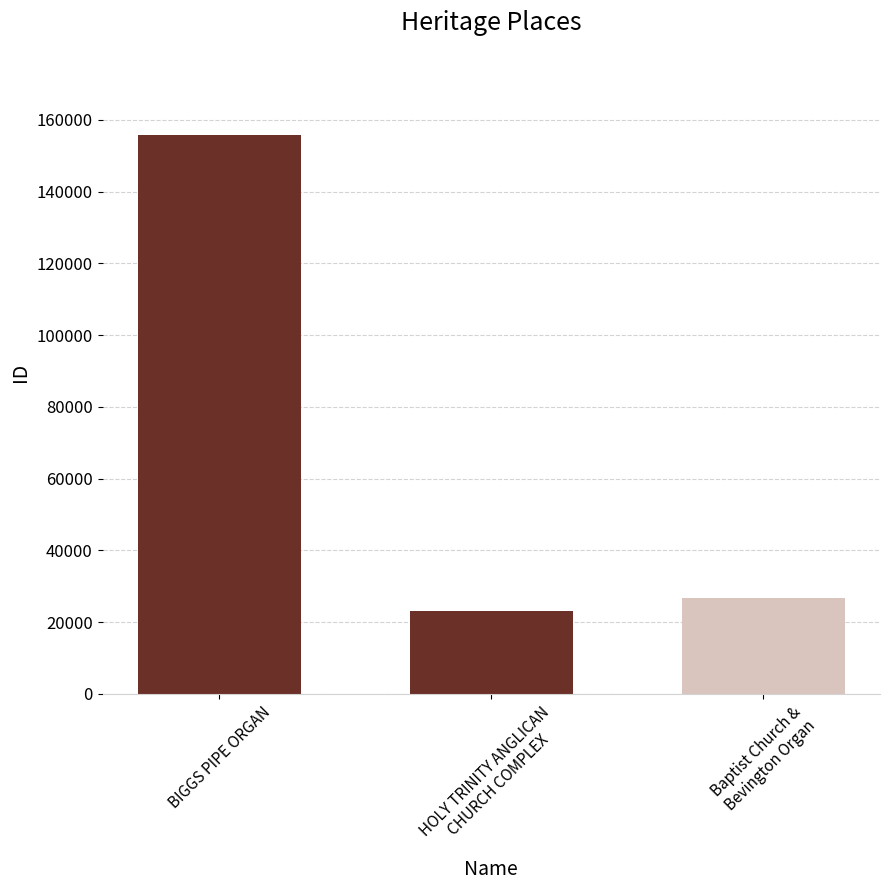

The chart shows a value of 26671 at Baptist Church &
Bevington Organ. True or false?

True